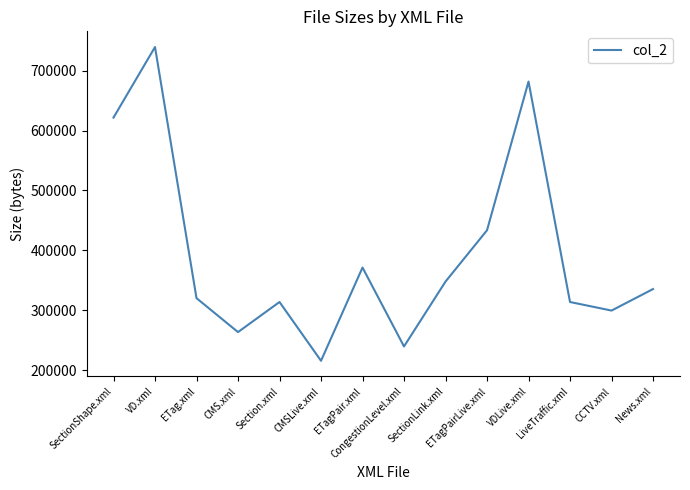

Does the chart have visible grid lines?

No